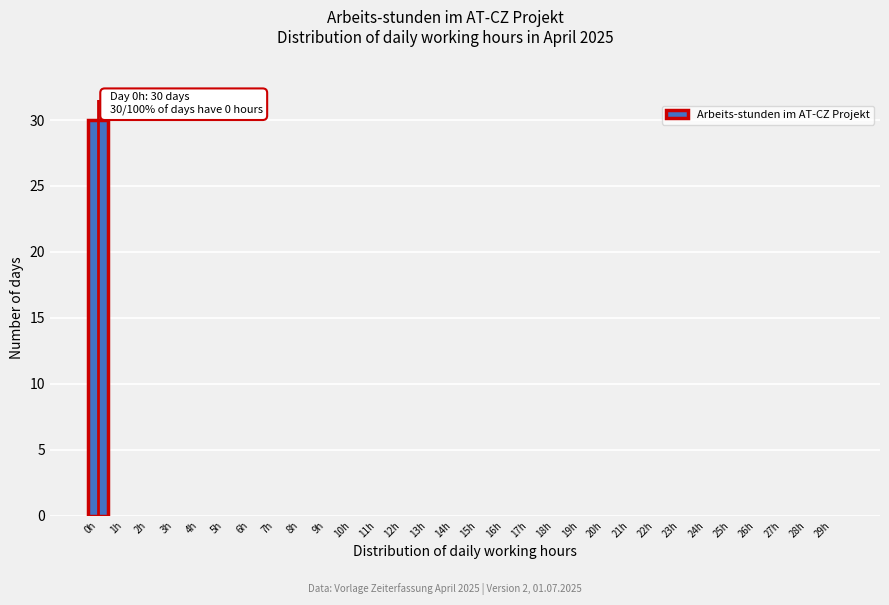

Reading left to right, what are all the values shown in this chart?

0h=30	1h=0	2h=0	3h=0	4h=0	5h=0	6h=0	7h=0	8h=0	9h=0	10h=0	11h=0	12h=0	13h=0	14h=0	15h=0	16h=0	17h=0	18h=0	19h=0	20h=0	21h=0	22h=0	23h=0	24h=0	25h=0	26h=0	27h=0	28h=0	29h=0